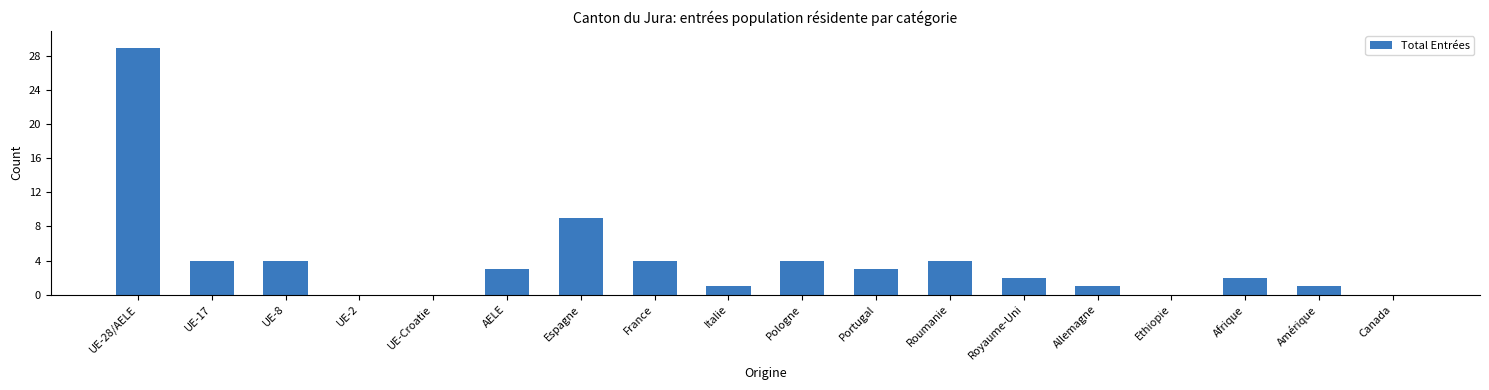

At which label is the value closest to 14?

Espagne